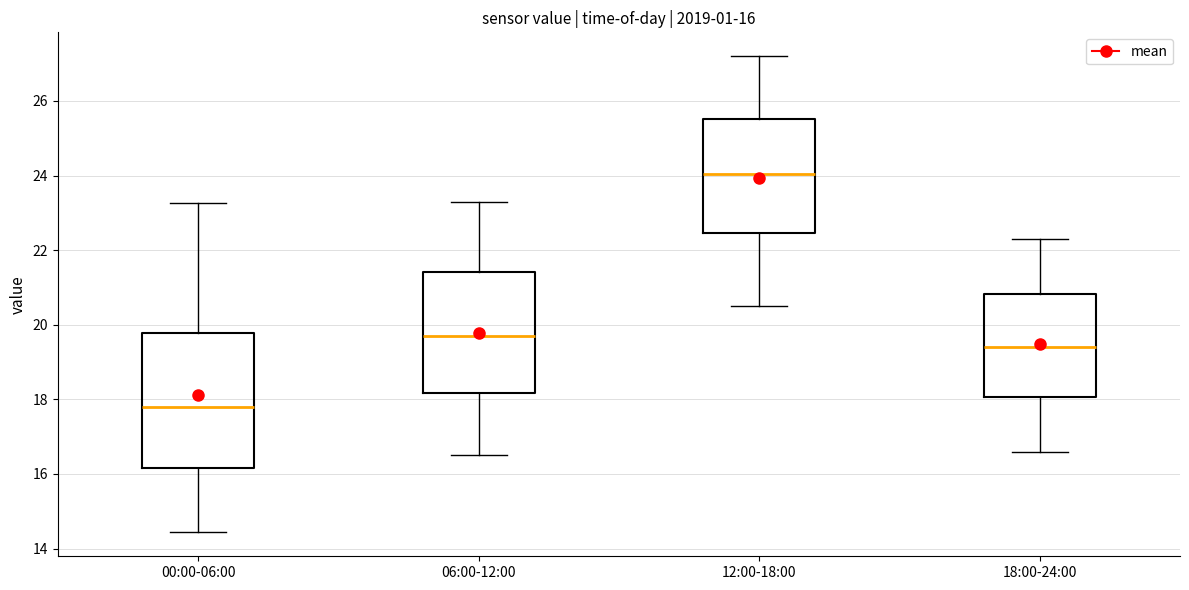

Which box is the tallest, from its lower edge to its upper edge?

00:00-06:00